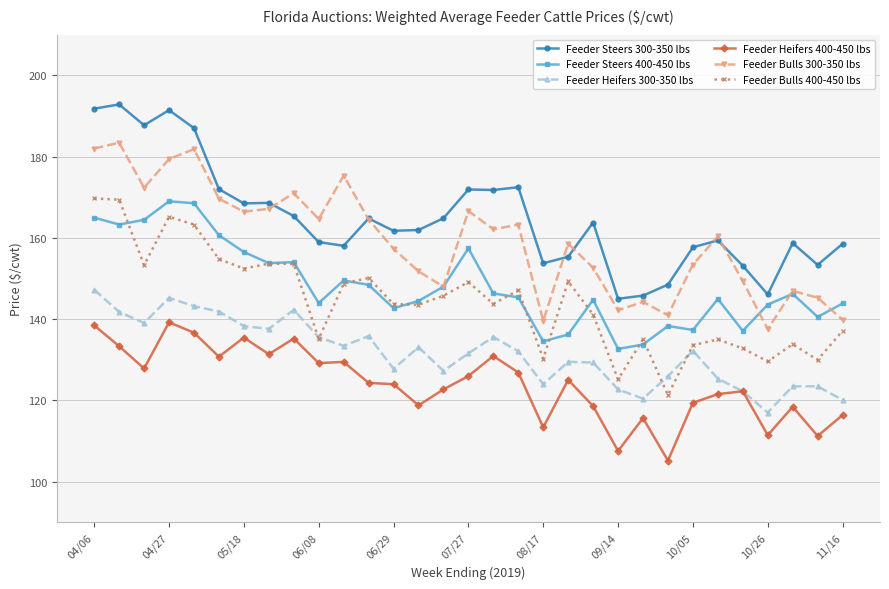

What is the value of the Feeder Steers 300-350 lbs point at the 22nd from the left?

145.0